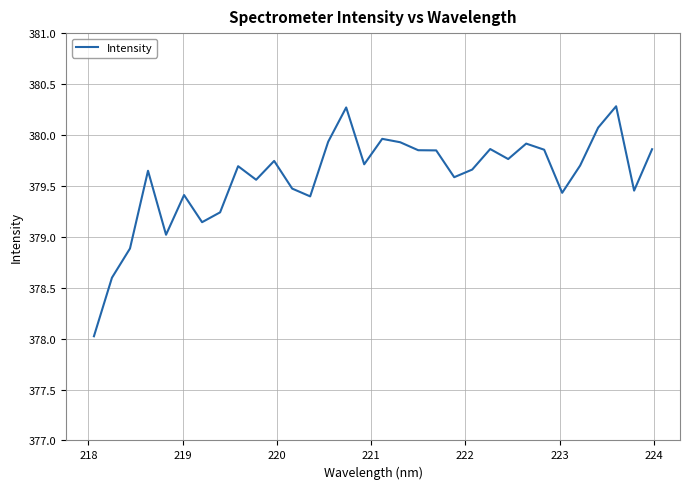

What is the smallest value displayed?

378.0